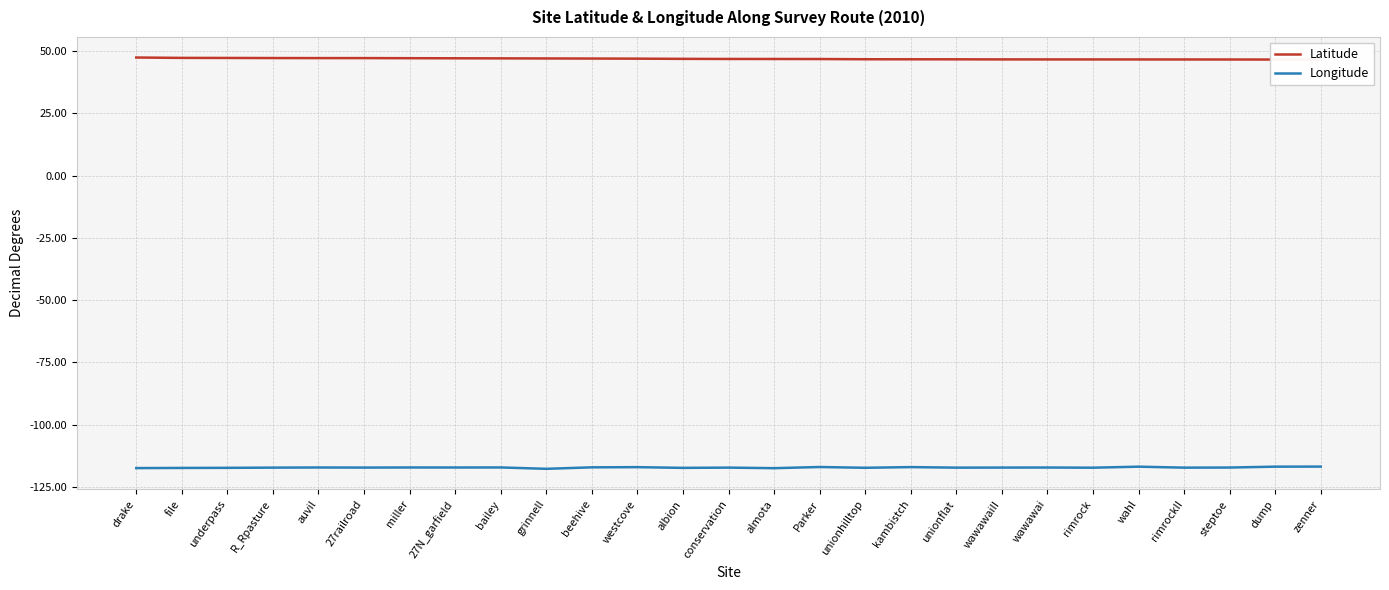

What is the highest value of the Longitude series?

-116.8